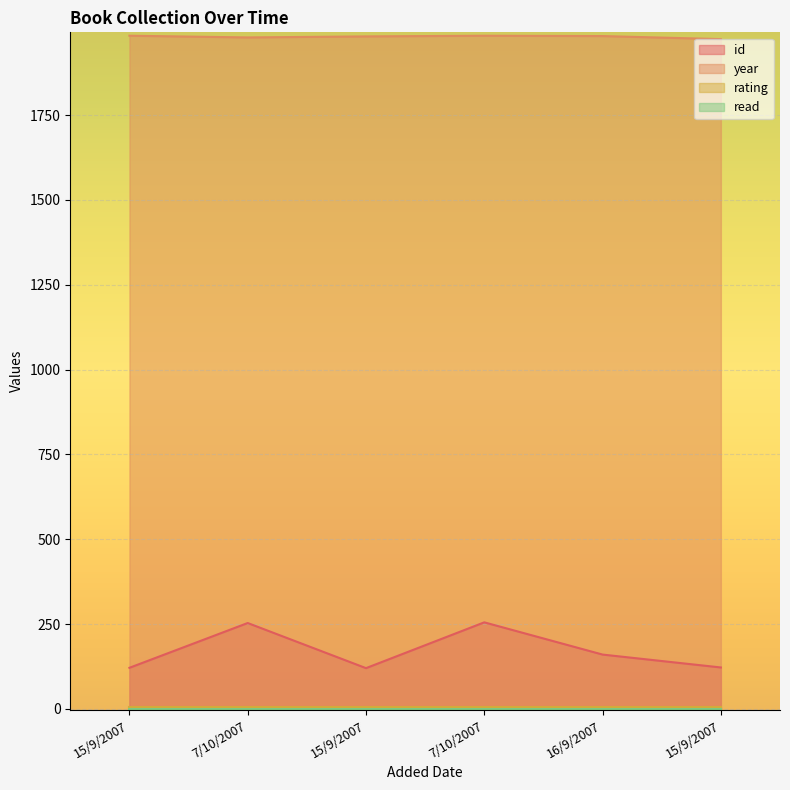

Is the value of id at 16/9/2007 greater than the value of year at 15/9/2007?

No